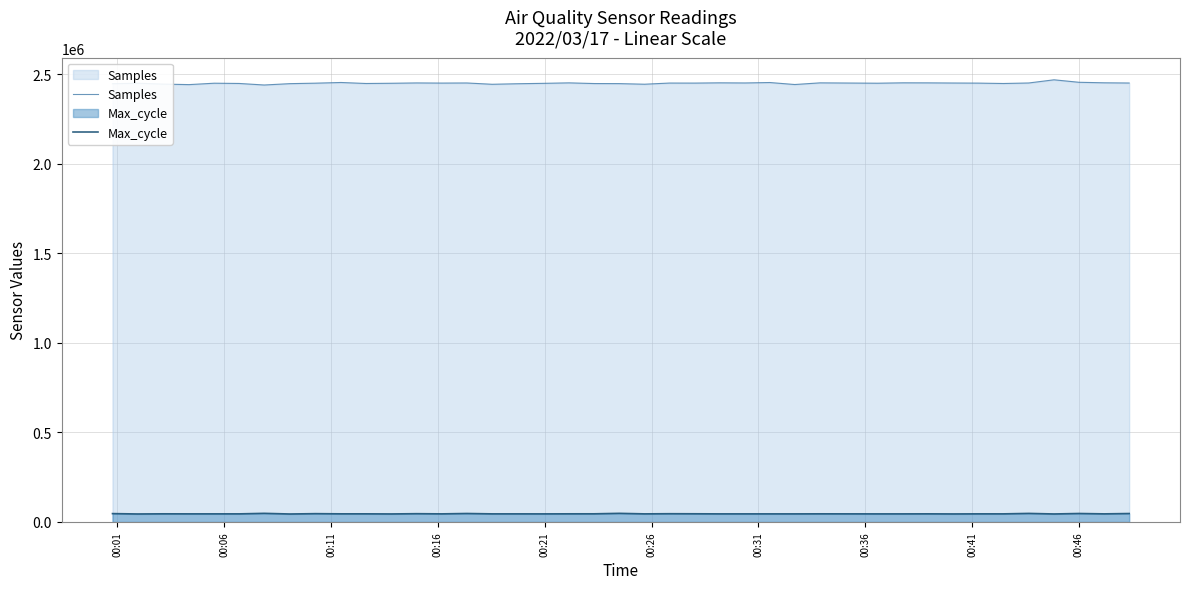

In Samples, how many points are lower than both neighbors (excluding endpoints)?

11